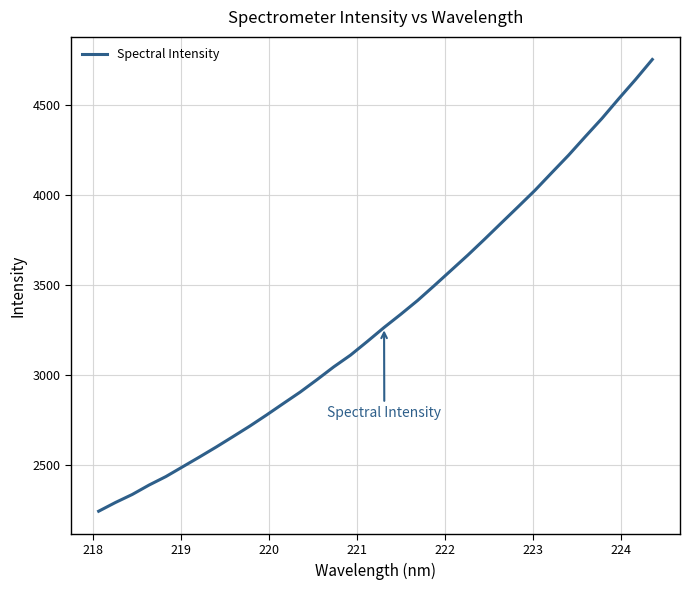

What is the minimum value shown in the chart?

2241.5